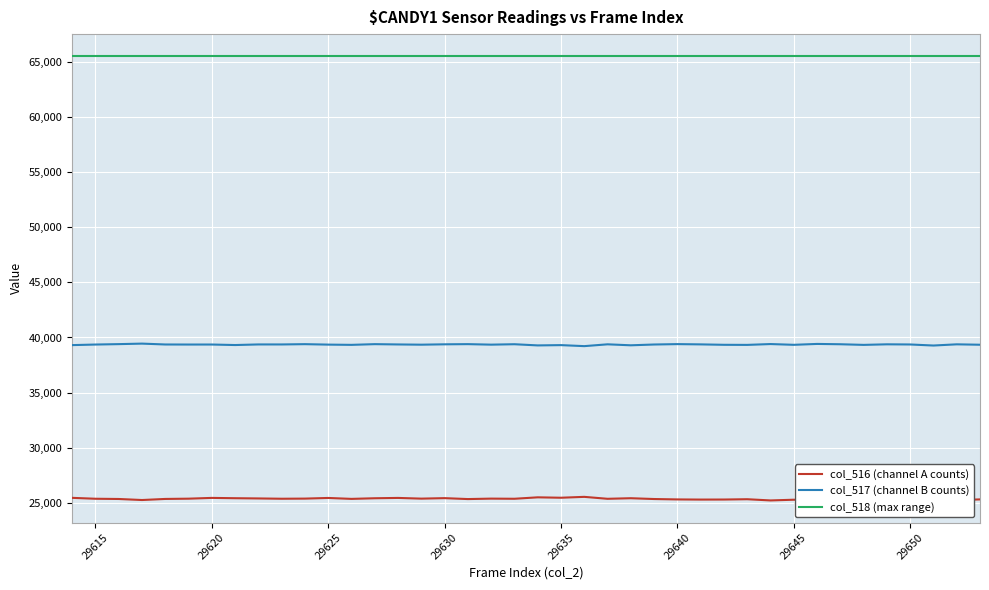

What is the smallest value displayed?

25199